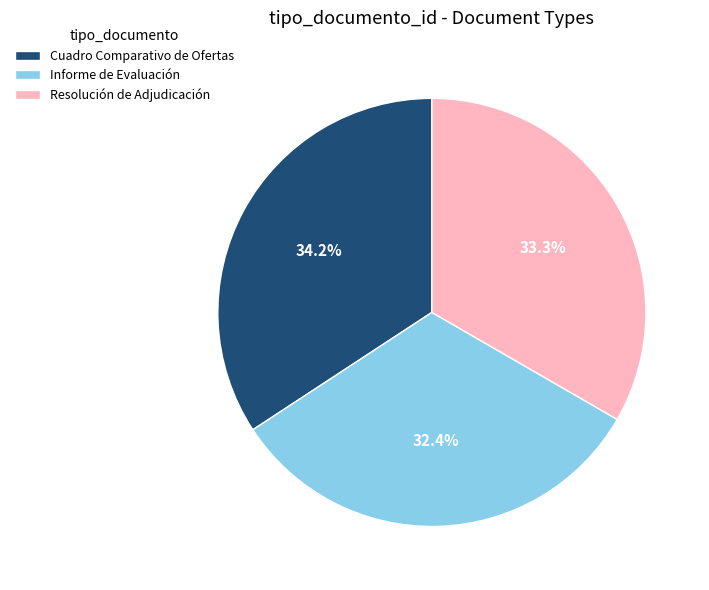

Which slice is the largest?

Cuadro Comparativo de Ofertas